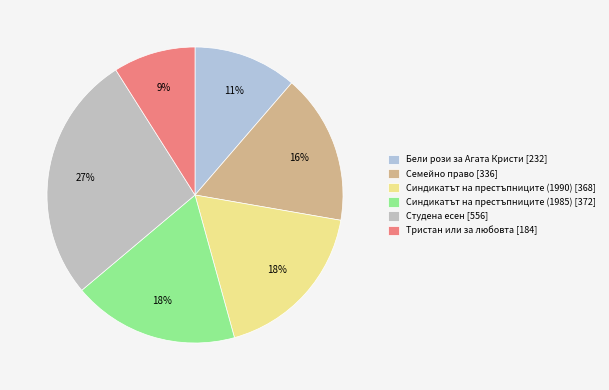

Between Семейно право [336] and Синдикатът на престъпниците (1990) [368], which is larger?

Синдикатът на престъпниците (1990) [368]